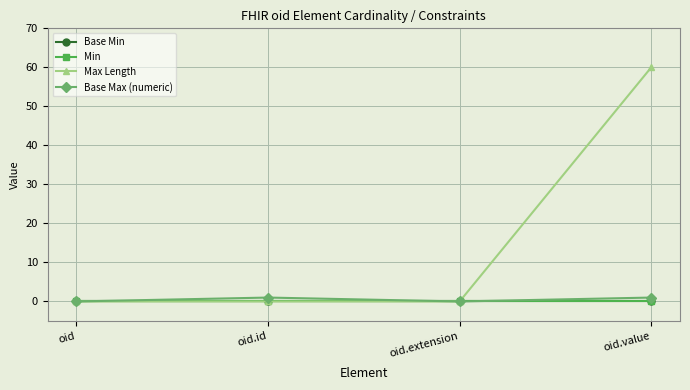

At which category does the chart reach its peak across all series?

oid.value